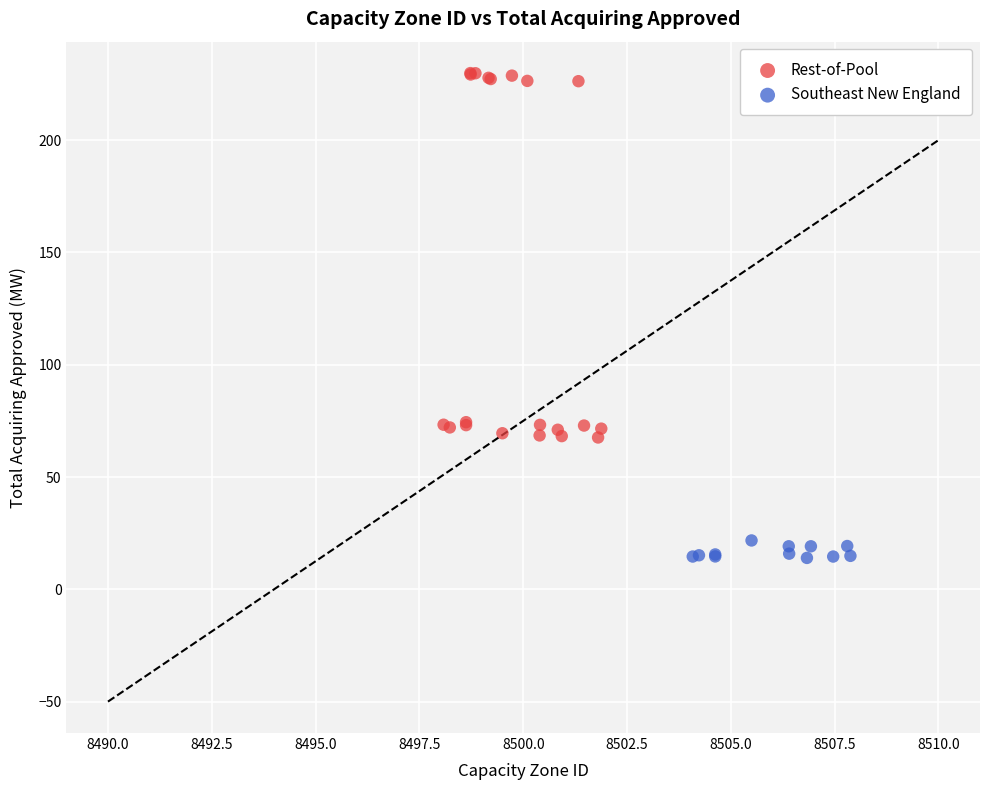

Which series reaches the maximum Y coordinate?

Rest-of-Pool